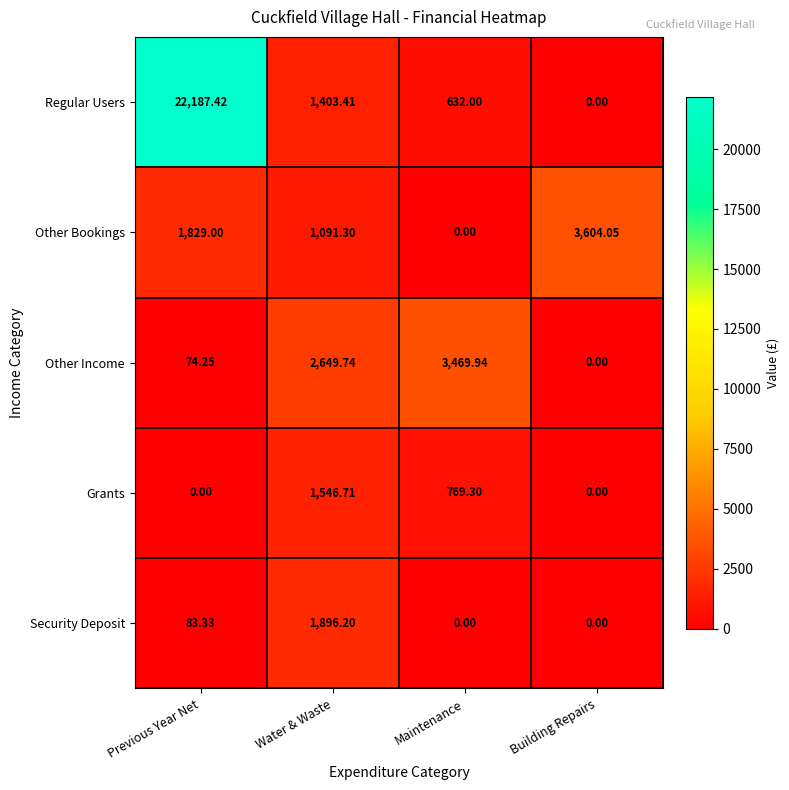

How many positive values does the Security Deposit series have?

2